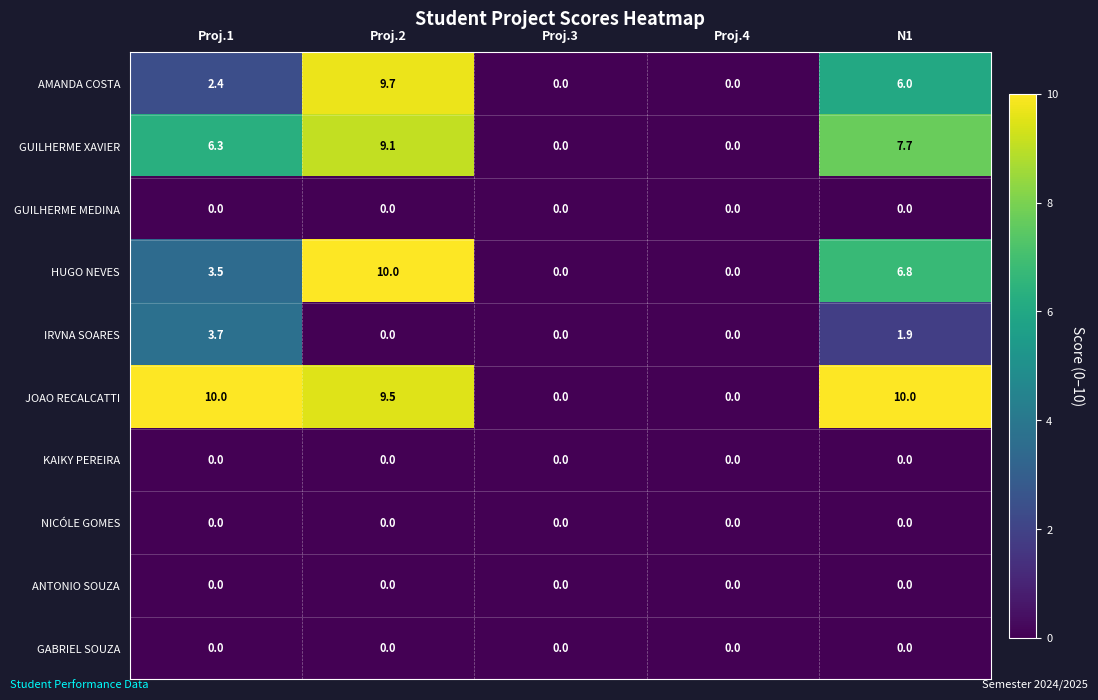

Read the AMANDA COSTA value at Proj.2.

9.7